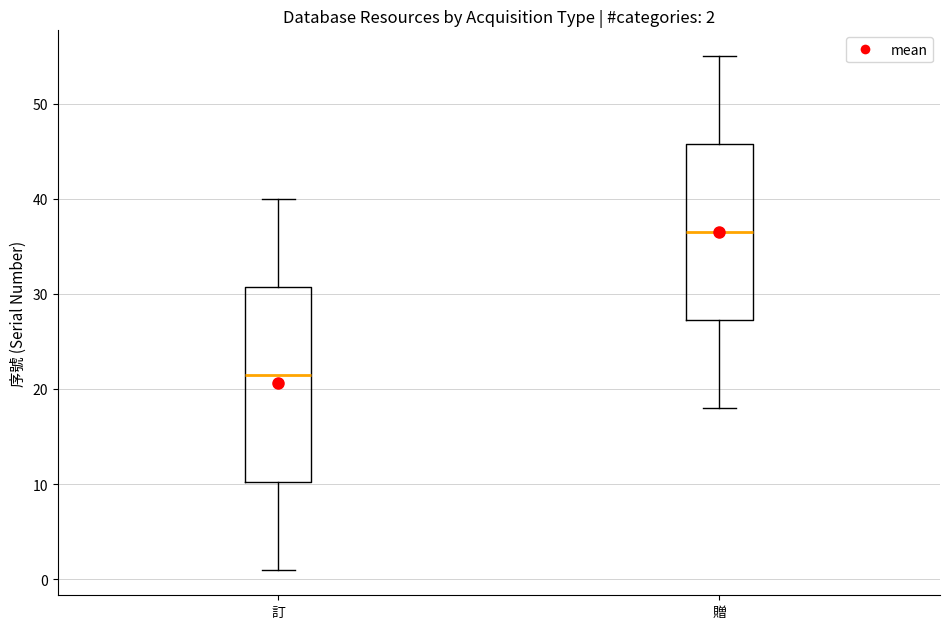

Which box has the lowest median line?

訂